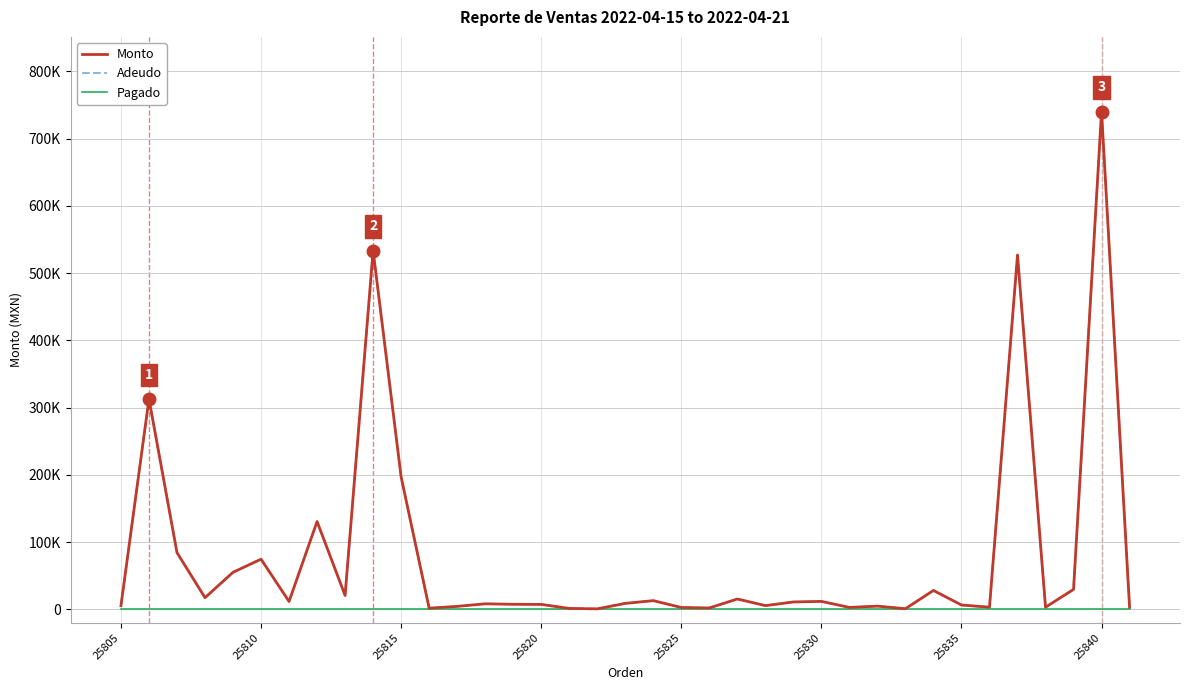

Is this an area chart (filled region under the line)?

No